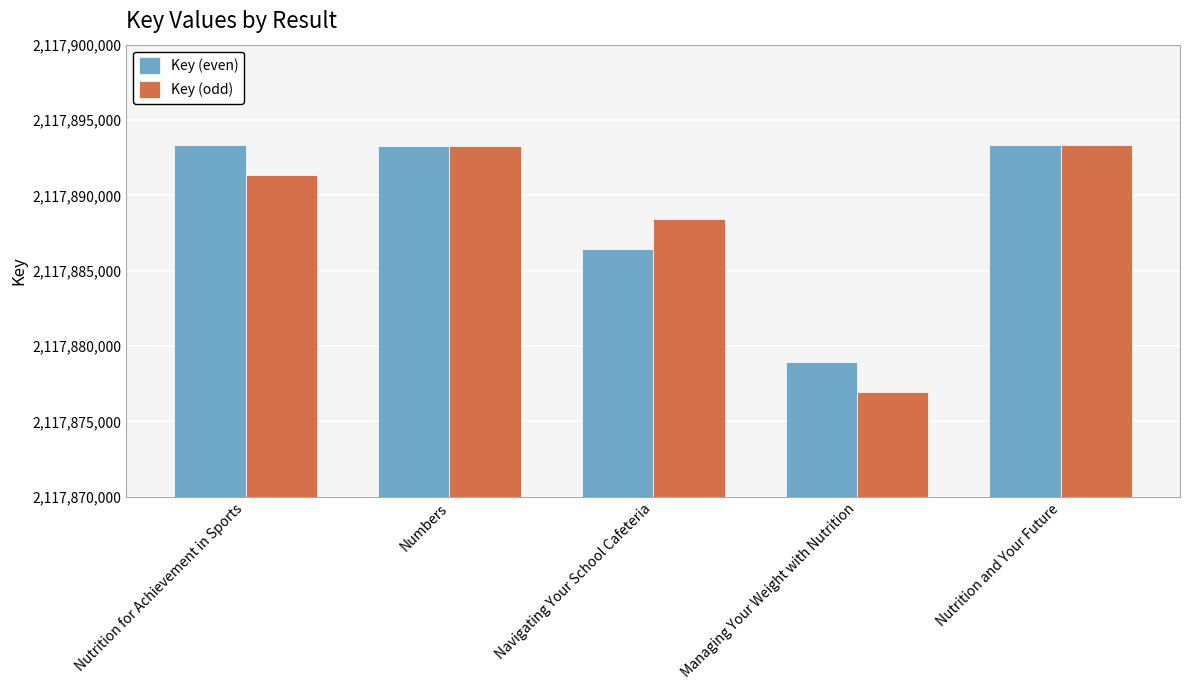

Between Navigating Your School Cafeteria and Managing Your Weight with Nutrition, which series saw the biggest shift?

Key (odd)